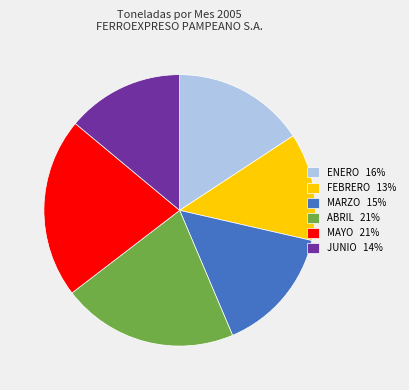

Which has a higher value, ABRIL 21% or MARZO 15%?

ABRIL 21%